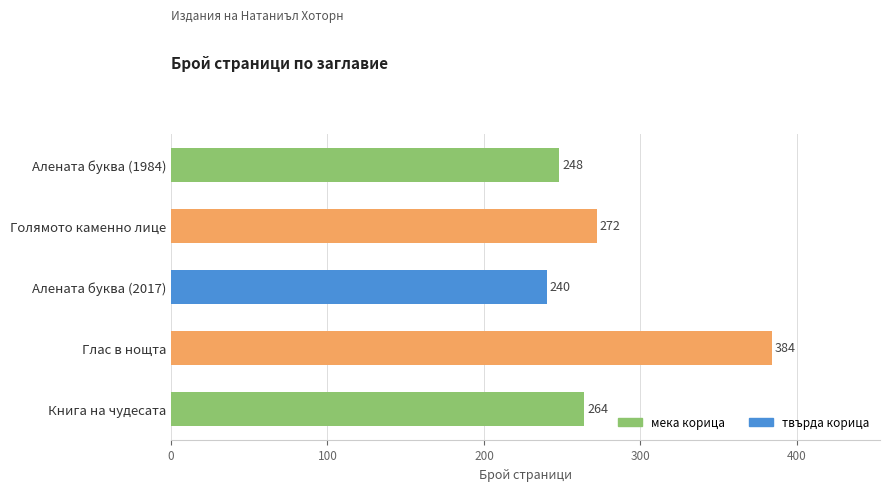

The chart shows a value of 240 at Алената буква (2017). True or false?

True